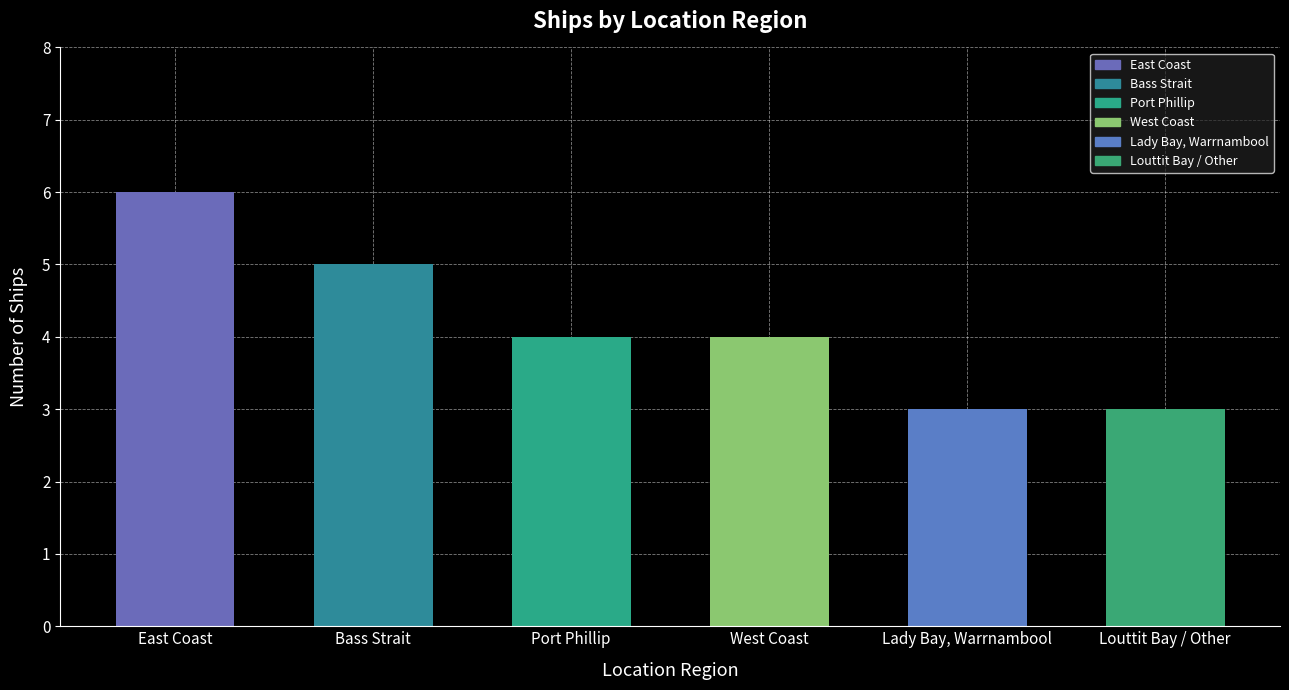

What is the value of the 3rd bar from the left?

4